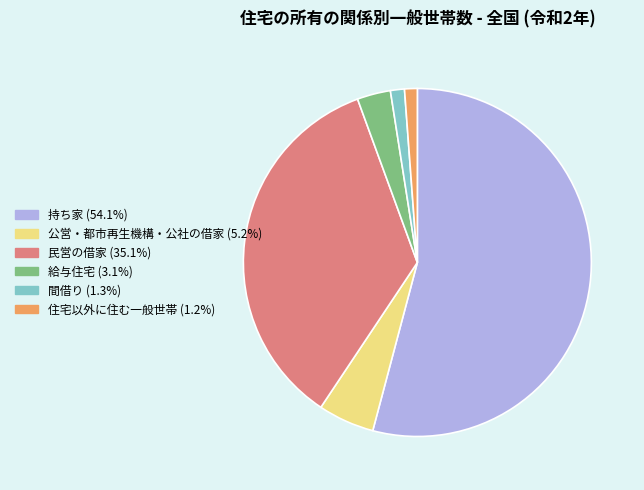

Between 給与住宅 and 住宅以外に住む一般世帯, which is larger?

給与住宅